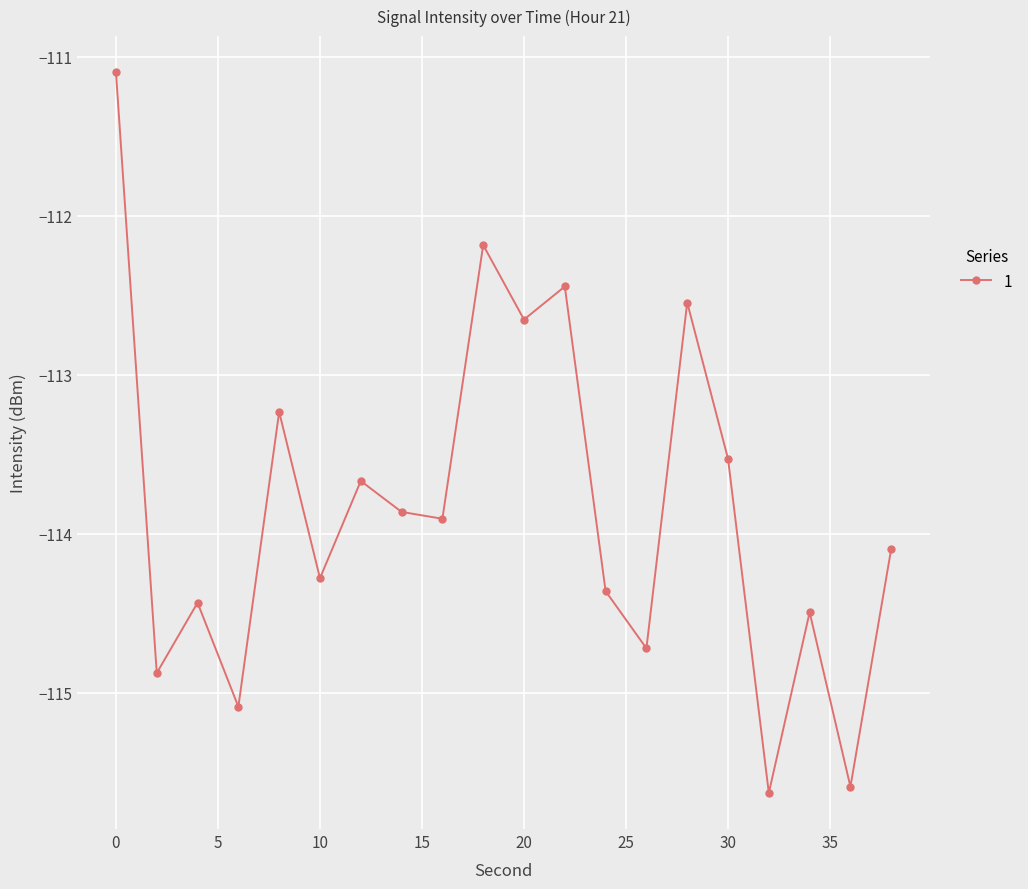

What is the sum of all values?

-2276.7